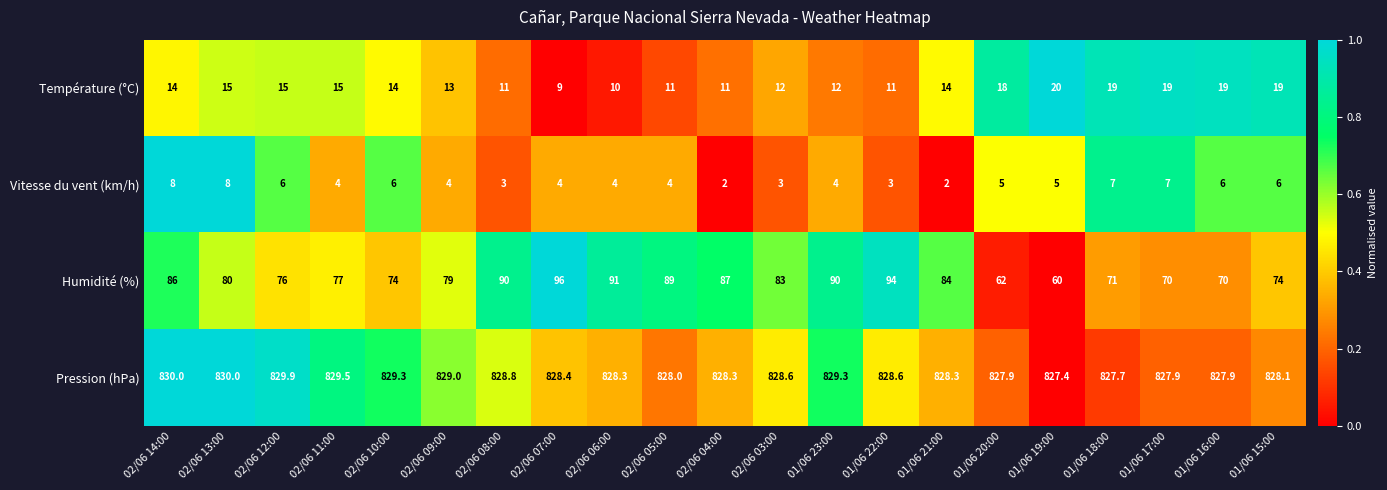

Count the number of data series in this chart.

4